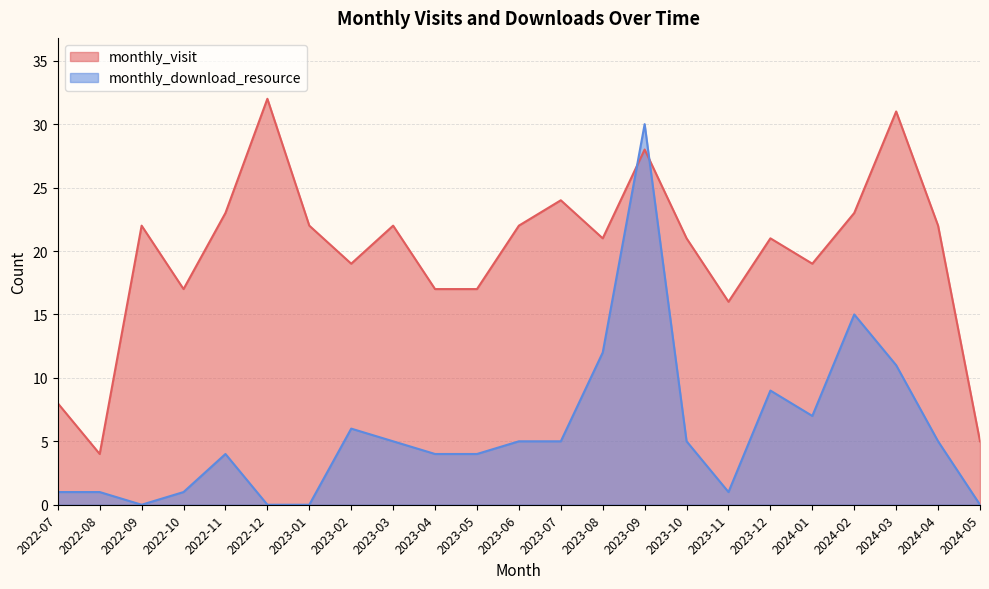

What is the approximate value of monthly_visit at 2024-04, to the nearest 10?

20